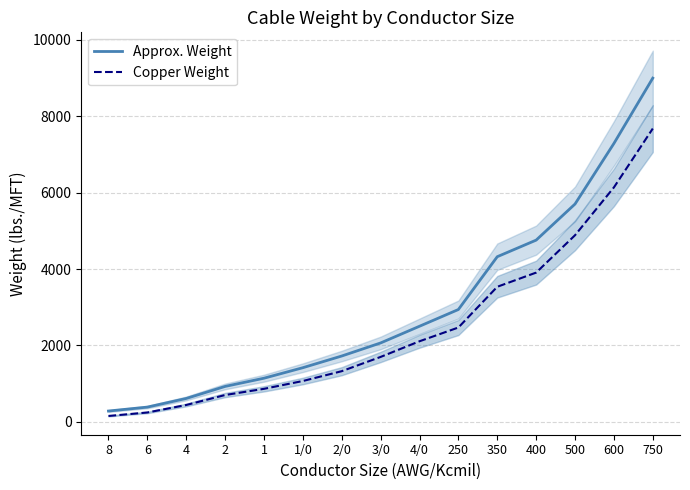

At which label does Copper Weight first exceed 1699?

4/0